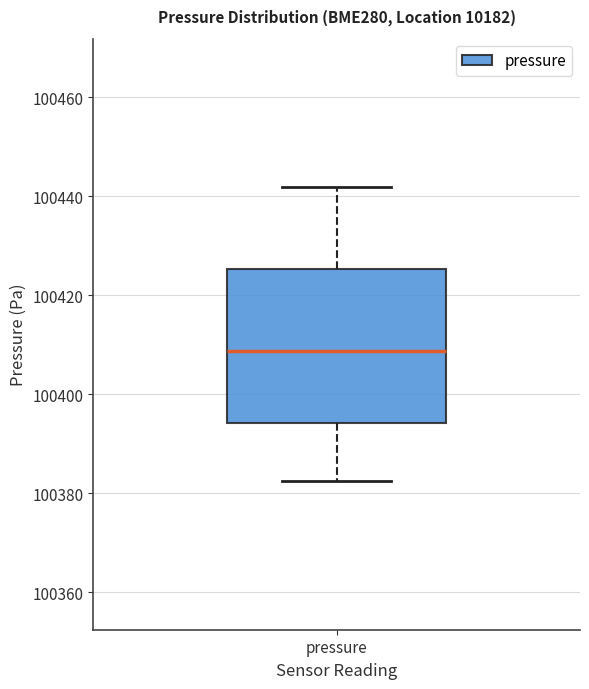

Read this box plot against the y-axis: the position of the median line, the range covered by the box, and the ends of both whiskers. The values are not printed on the chart, so give them approximately, as read against the axis.

median 100408, box 100394 to 100426, whiskers 100382 to 100442